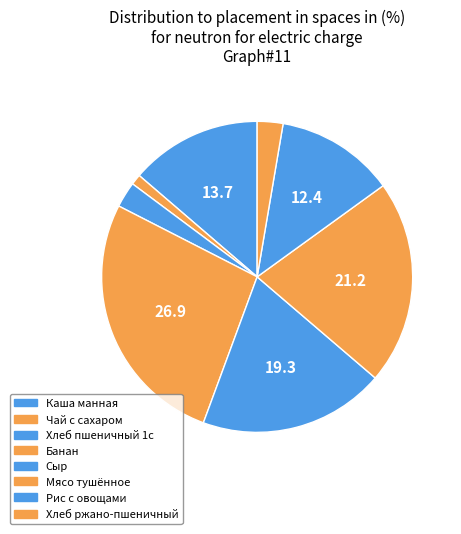

Count the number of slices in the pie.

8